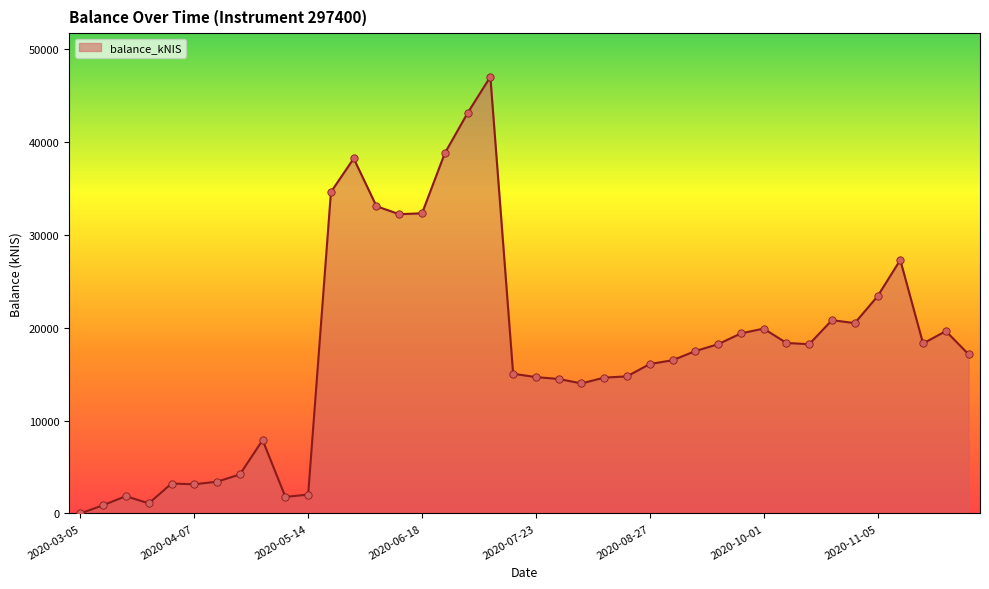

What is the difference between the maximum and minimum values?

47006.6